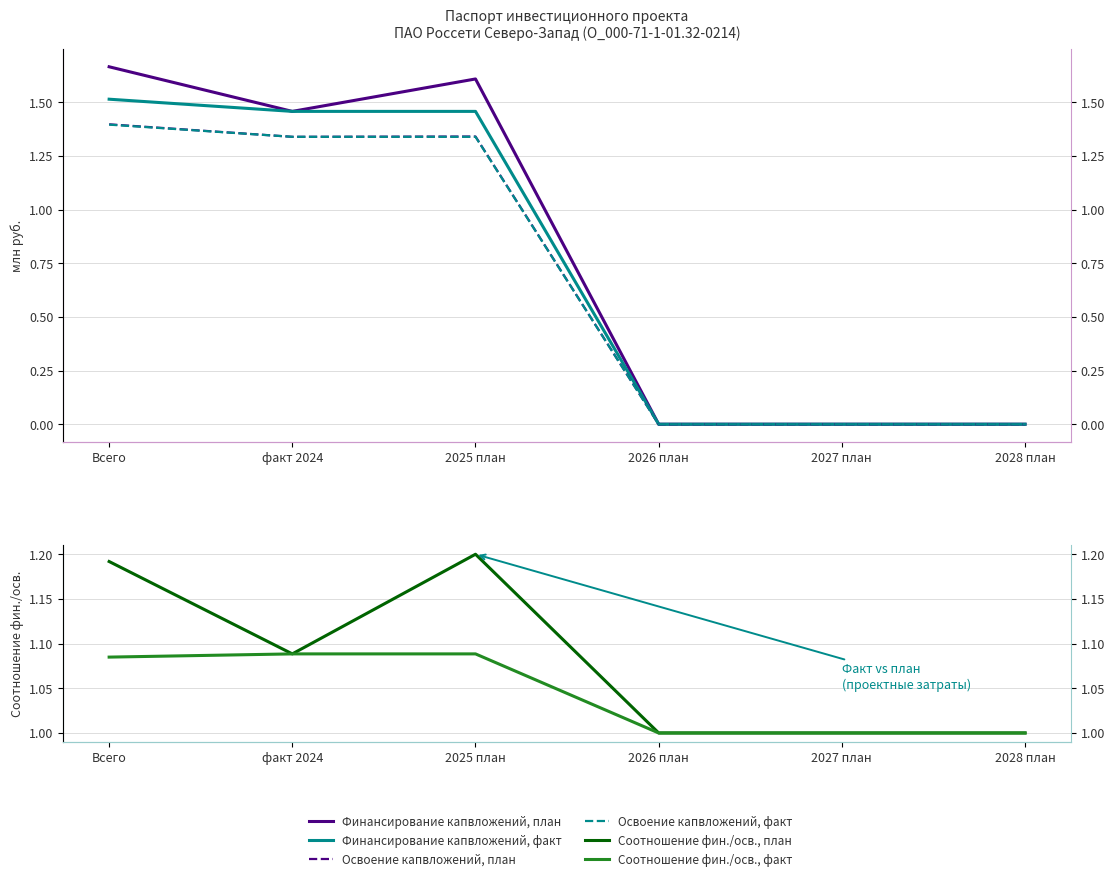

True or false: Соотношение фин./осв., план and Соотношение фин./осв., факт cross at least once.

False